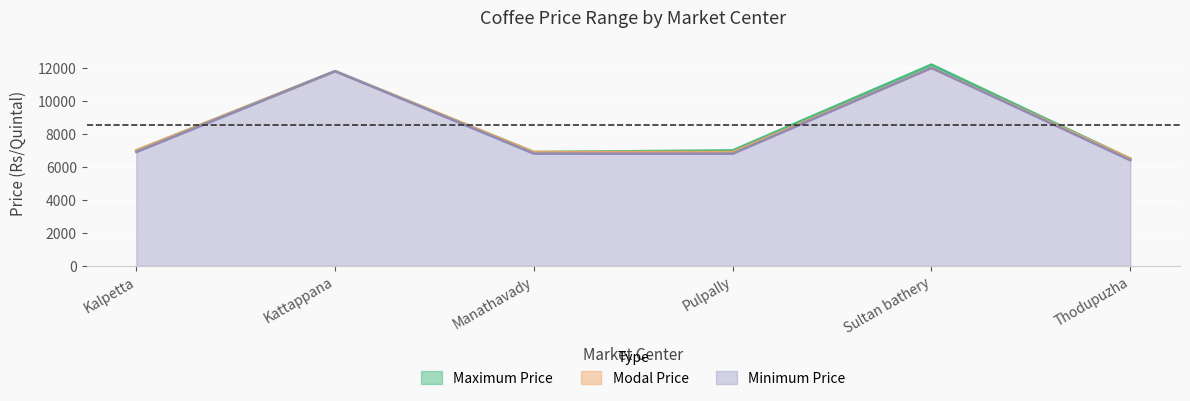

Where is the first local minimum for Maximum Price?

Manathavady